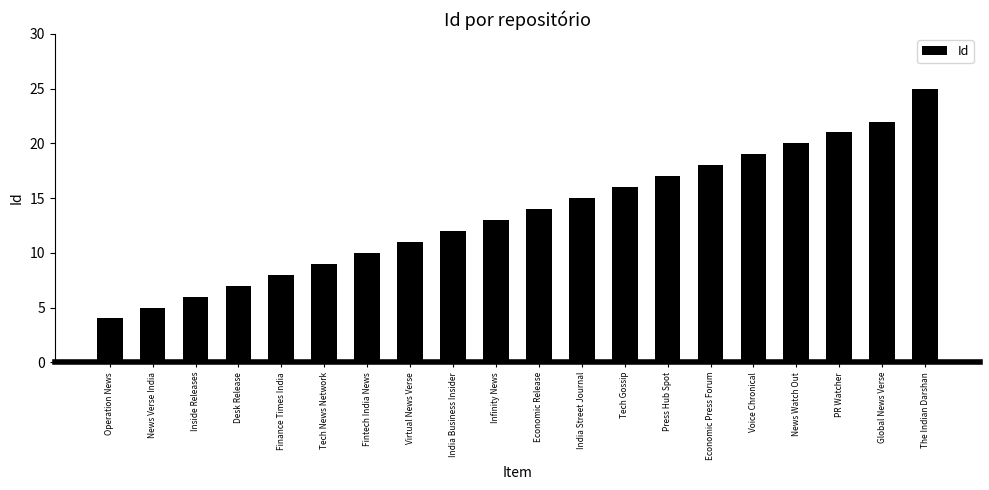

List the labels in order of value, largest first.

The Indian Darshan, Global News Verse, PR Watcher, News Watch Out, Voice Chronical, Economic Press Forum, Press Hub Spot, Tech Gossip, India Street Journal, Economic Release, Infinity News, India Business Insider, Virtual News Verse, Fintech India News, Tech News Network, Finance Times India, Desk Release, Inside Releases, News Verse India, Operation News